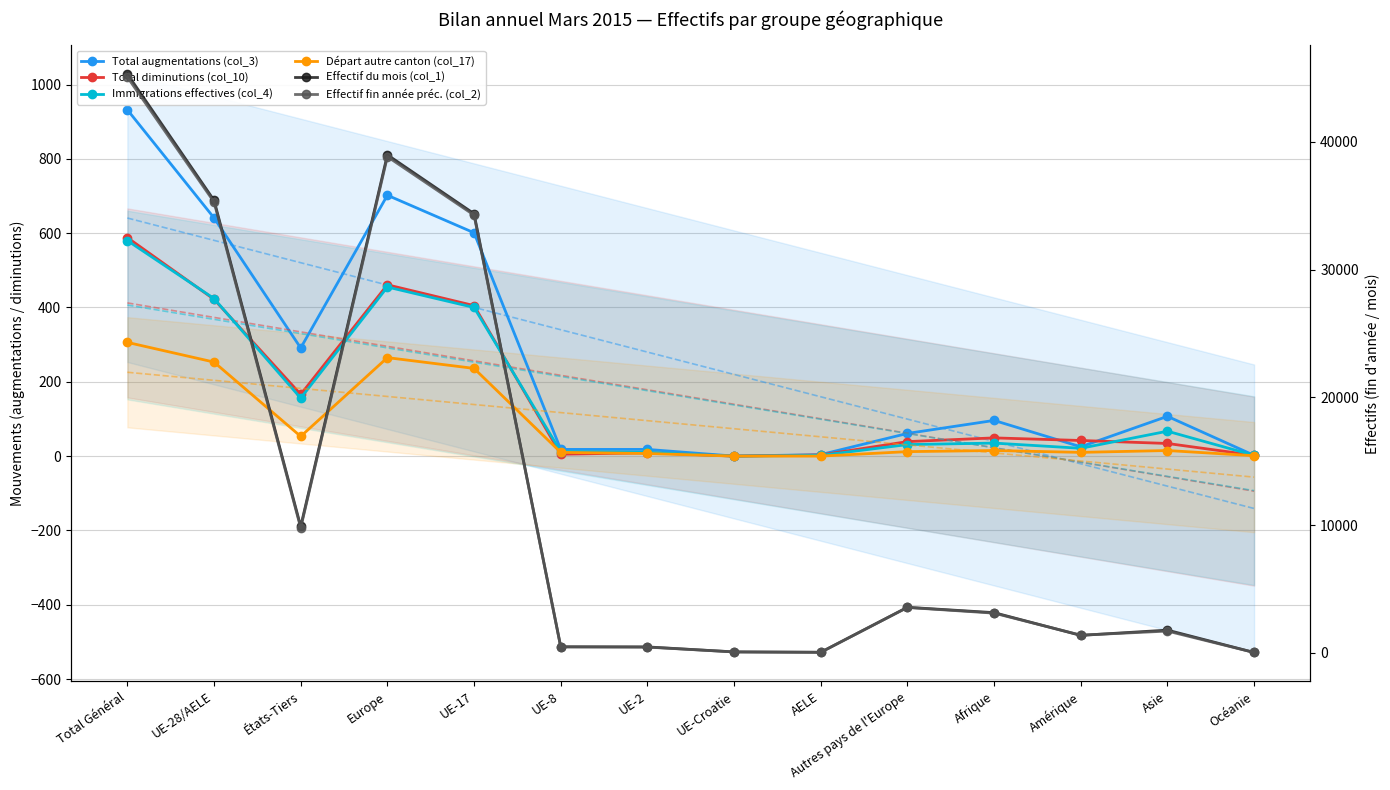

What position from the right is Afrique?

4